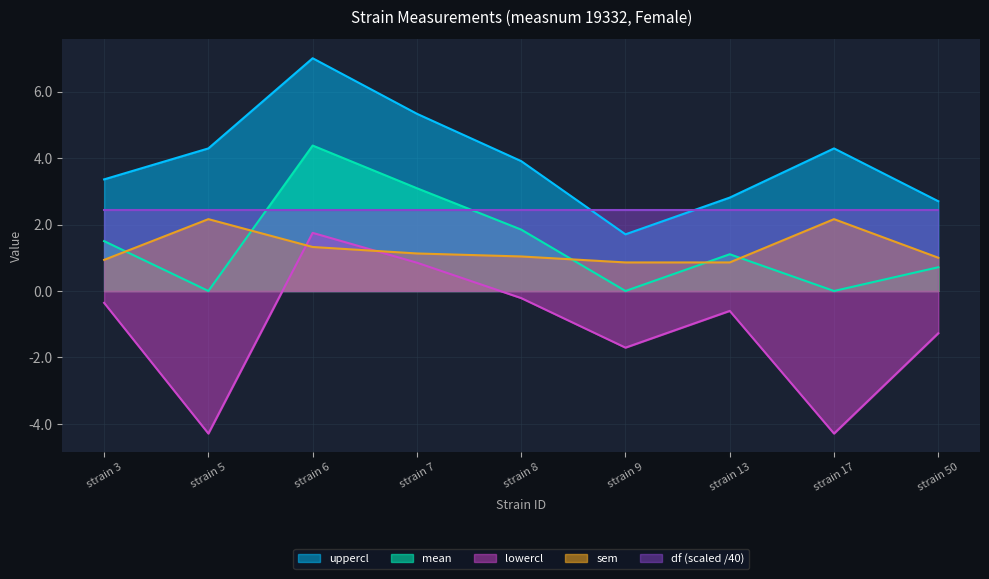

Between which two adjacent categories do lowercl and sem first intersect?

strain 5 and strain 6